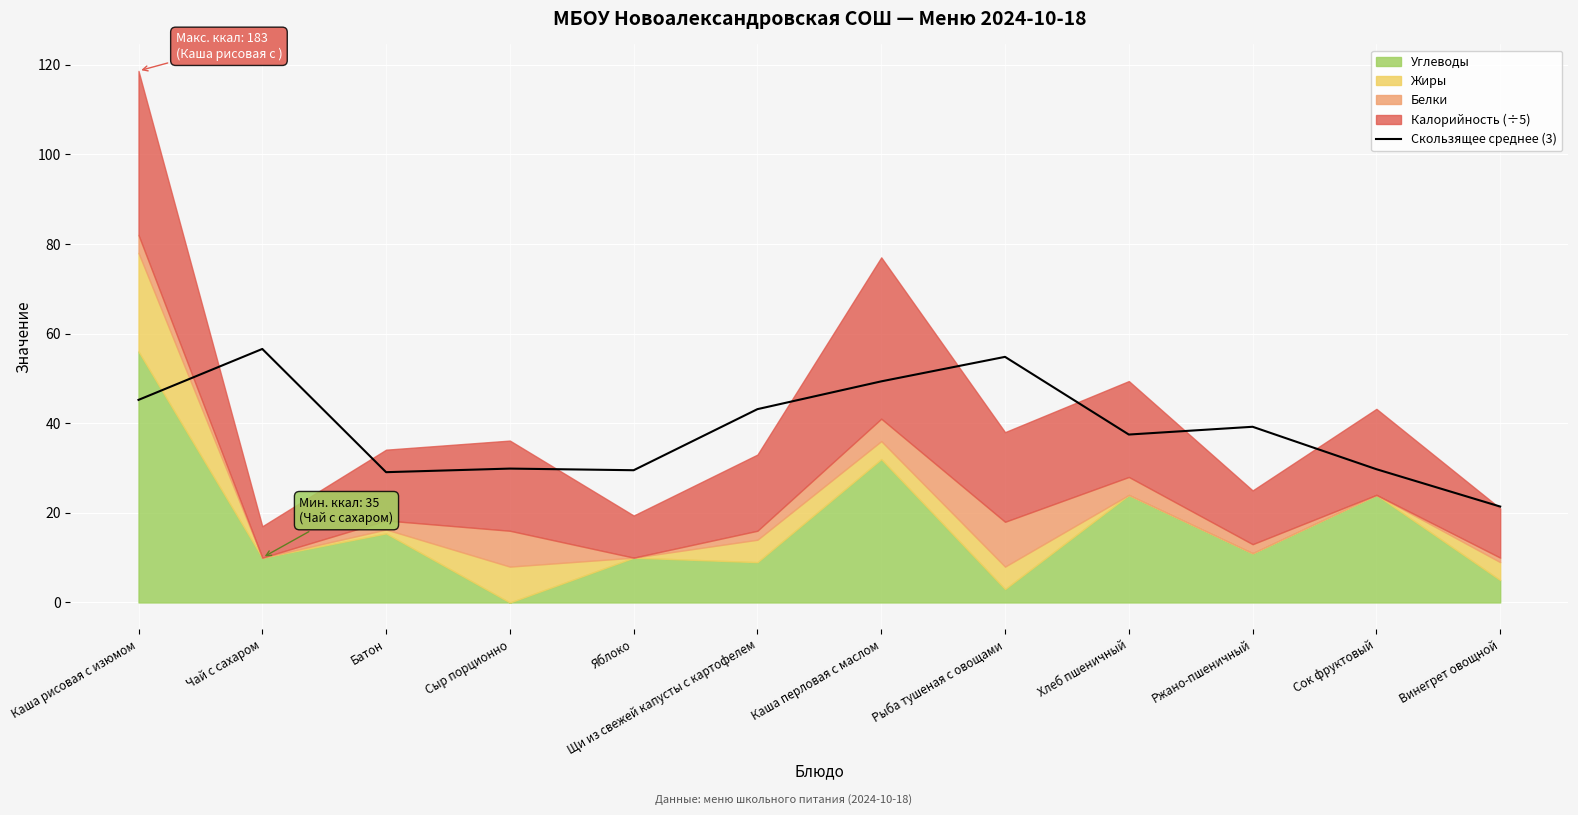

At which category does the chart reach its peak across all series?

Чай с сахаром